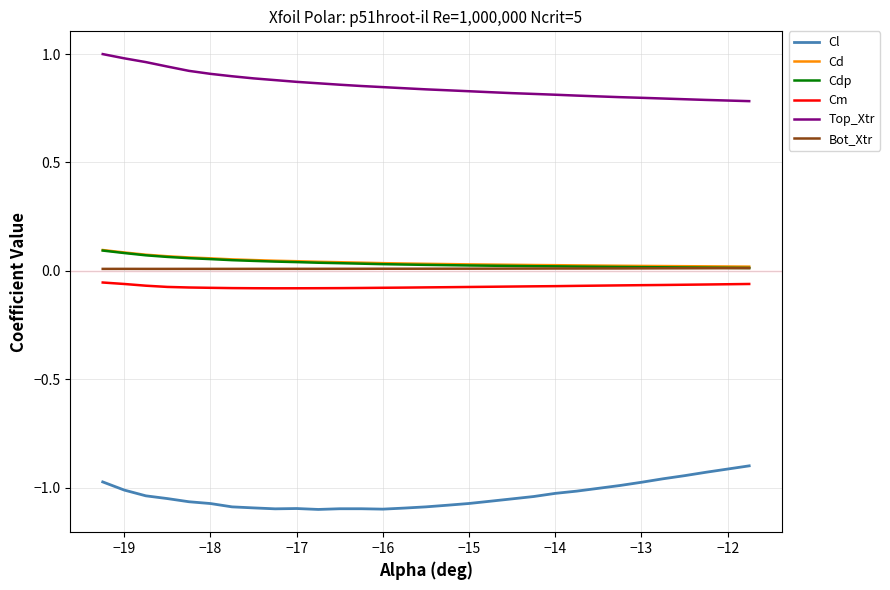

True or false: Top_Xtr and Bot_Xtr intersect in this chart.

False